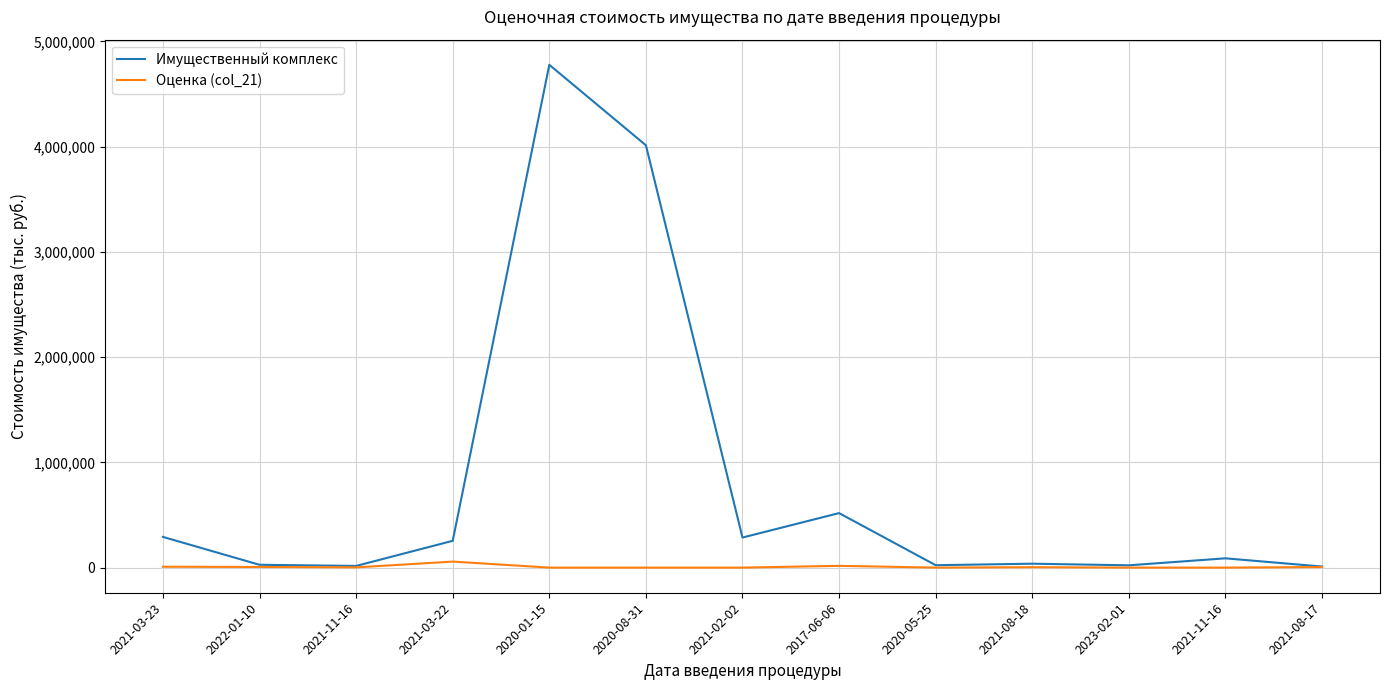

Reading left to right, what are all the values shown in this chart?

Имущественный комплекс: 291519.4	26765.0	15961.0	254556.0	4777274.0	4012583.0	285698.3	517862.5	22861.5	37083.7	21844.0	88136.0	10000.0
Оценка (col_21): 8359.4	5985.0	2264.0	57071.3	0.0	0.0	0.0	16626.1	0.0	3899.1	0.0	0.0	5170.0